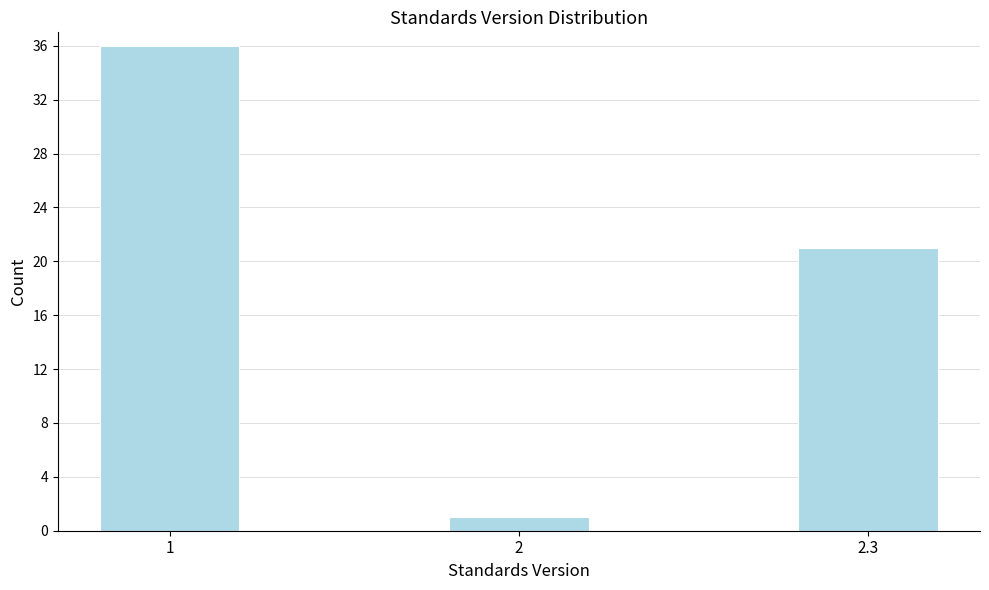

Reading left to right, extract all data points from this chart.

36	1	21